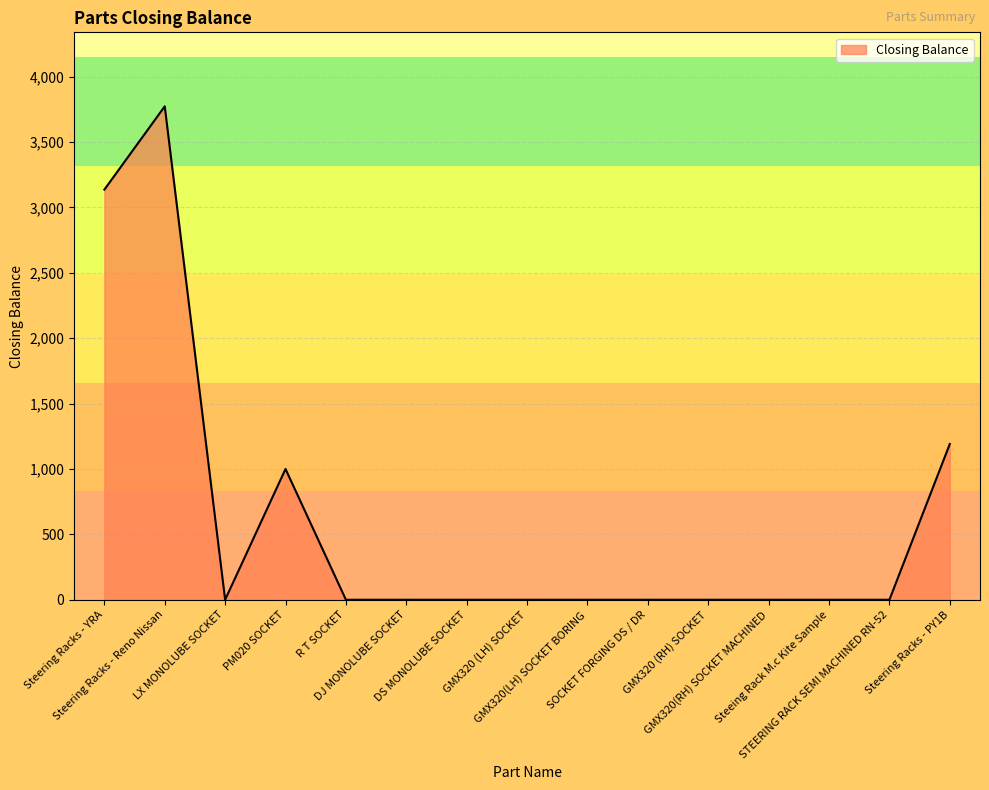

True or false: the data has more than 1 interior local peaks.

True